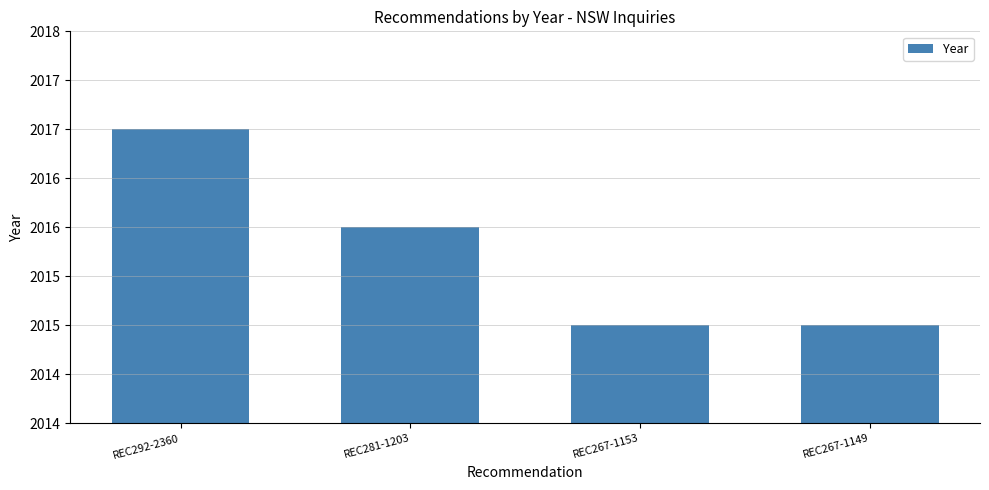

True or false: the data shows 2756 at REC281-1203.

False